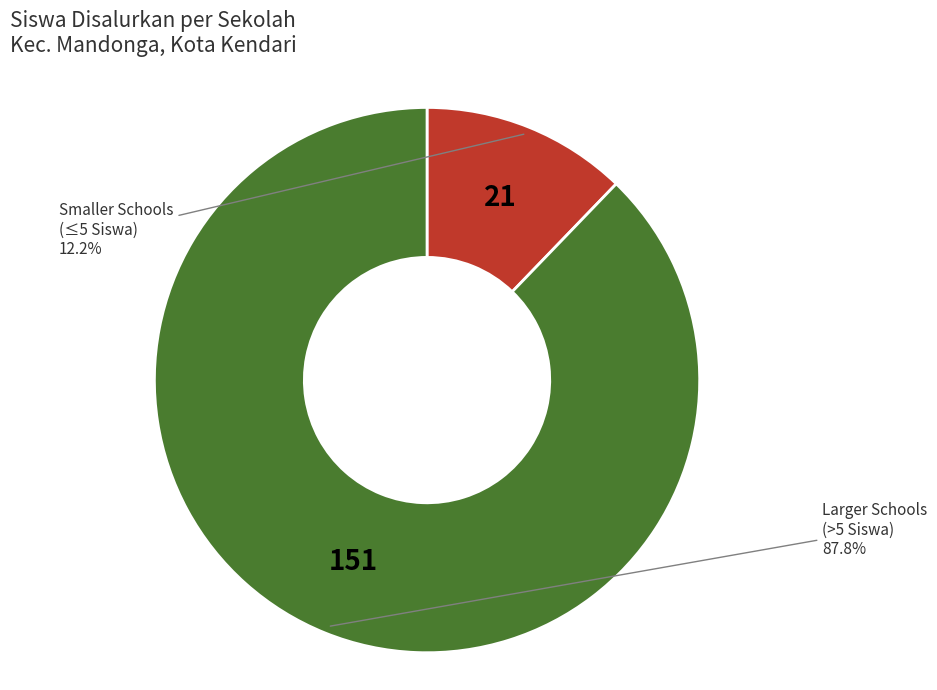

Does Larger Schools (>5 Siswa) represent more than half of the total?

Yes